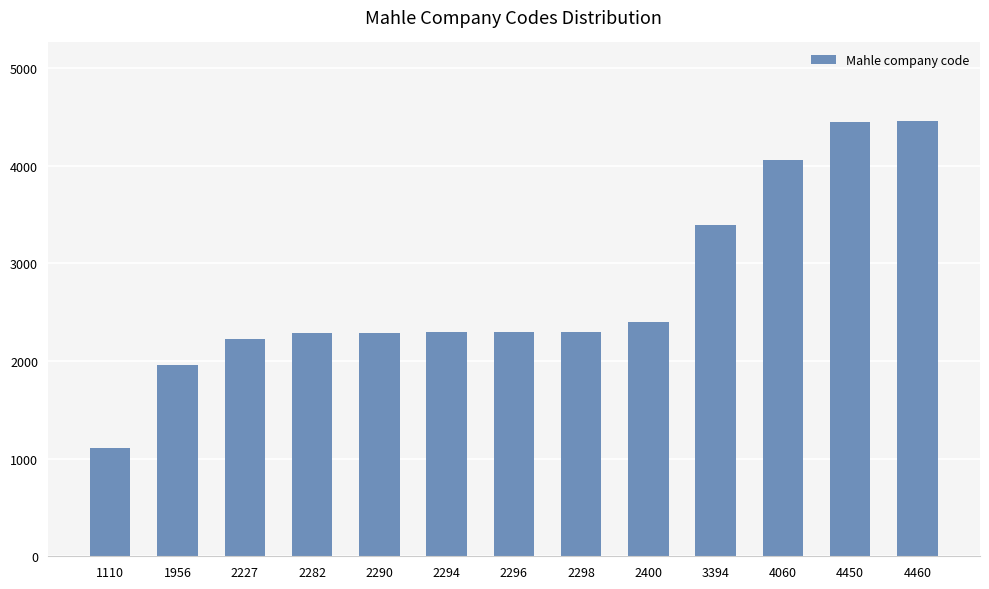

At which category does the chart reach its minimum across all series?

1110